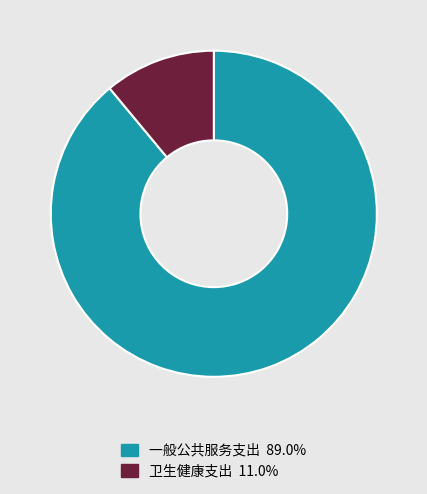

Do 卫生健康支出 and 一般公共服务支出 together represent more than half of the pie?

Yes